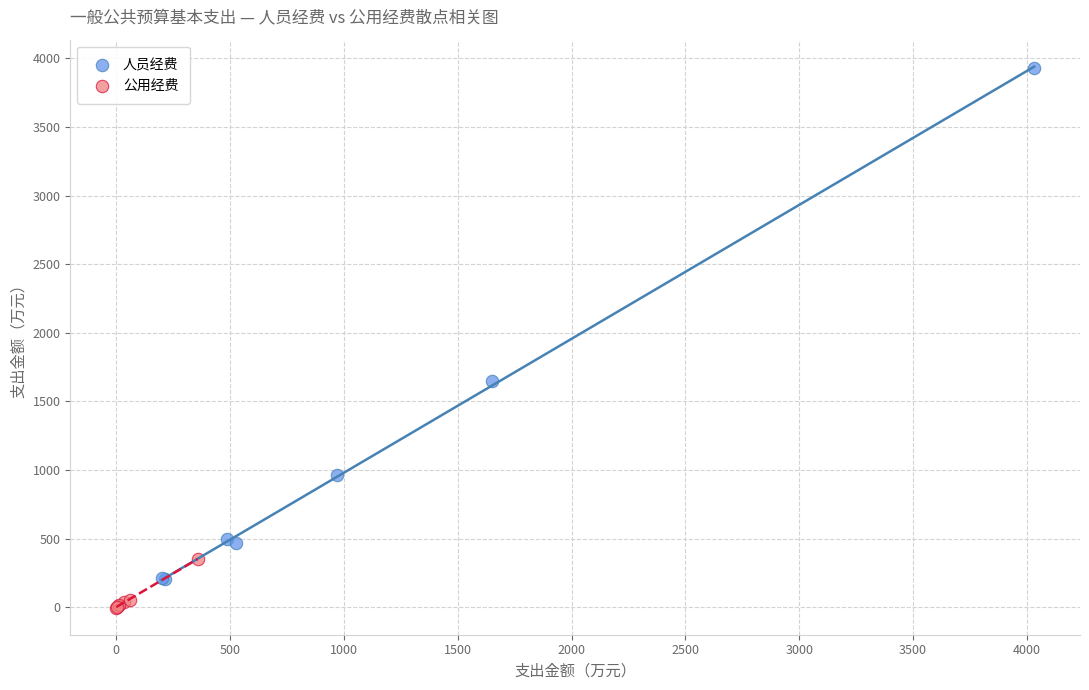

Which series has the widest spread of Y values?

人员经费